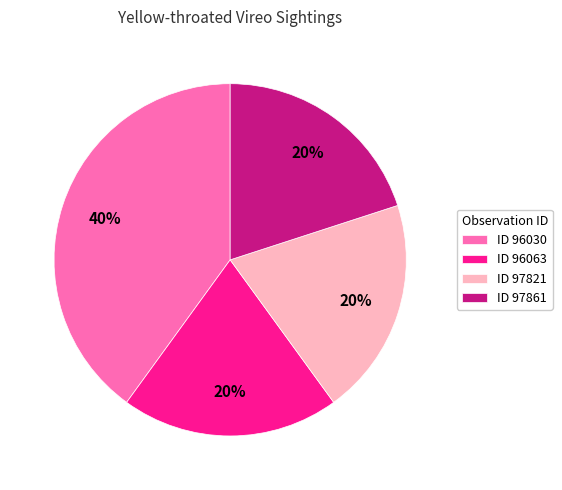

Between ID 96030 and ID 97861, which is larger?

ID 96030